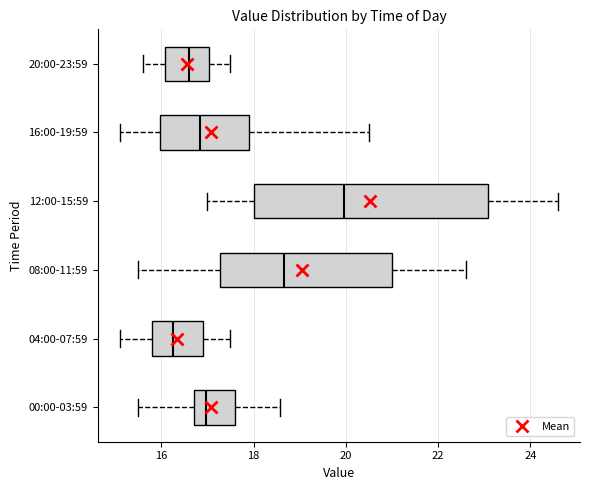

Which box has the furthest to the right median line?

12:00-15:59